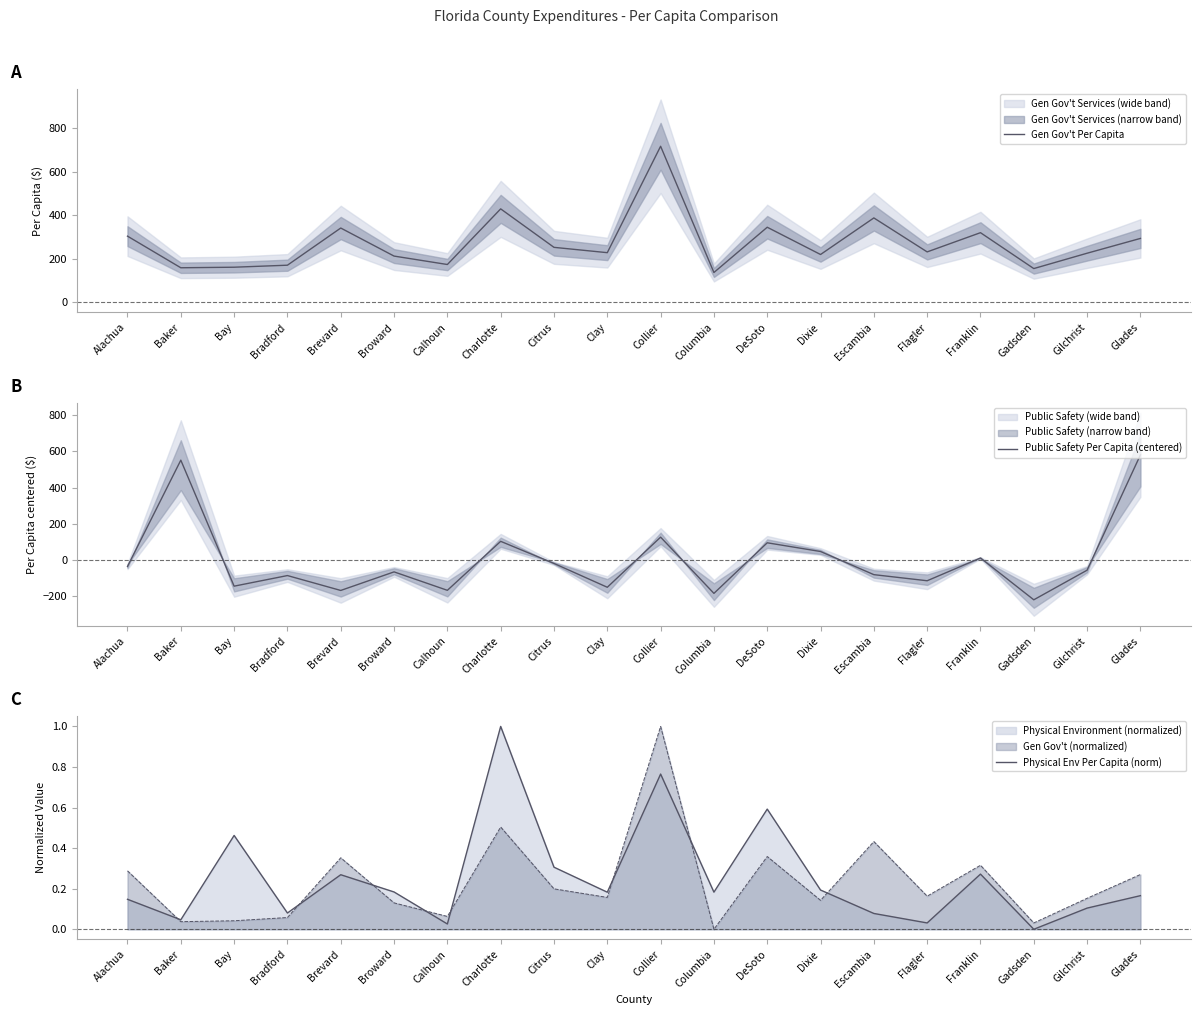

True or false: Public Safety Per Capita (centered) has more than 1 points higher than both neighbors.

True